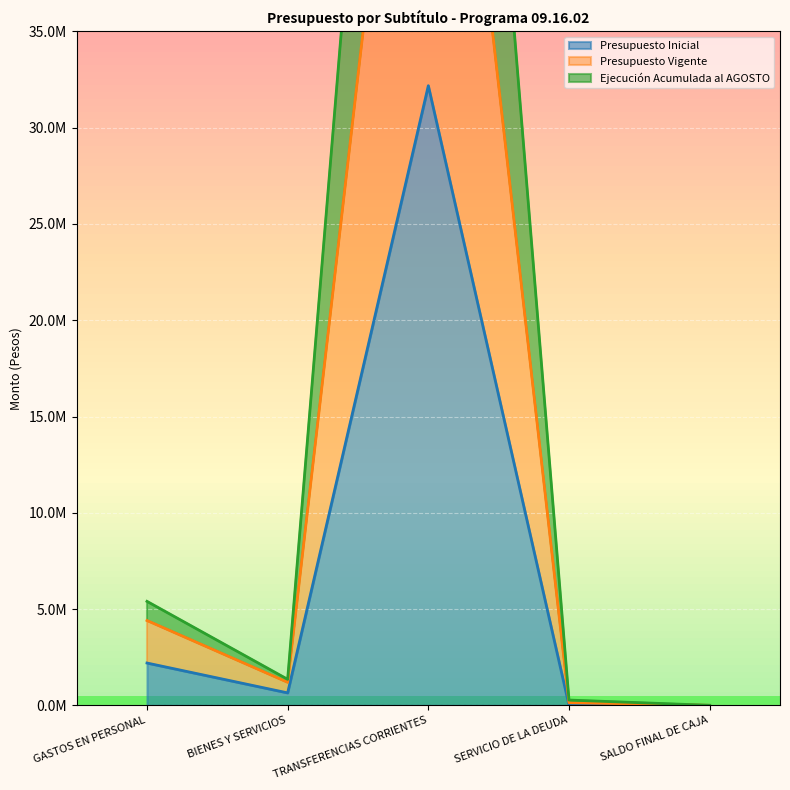

True or false: Presupuesto Vigente has a value of 335233 at BIENES Y SERVICIOS.

False